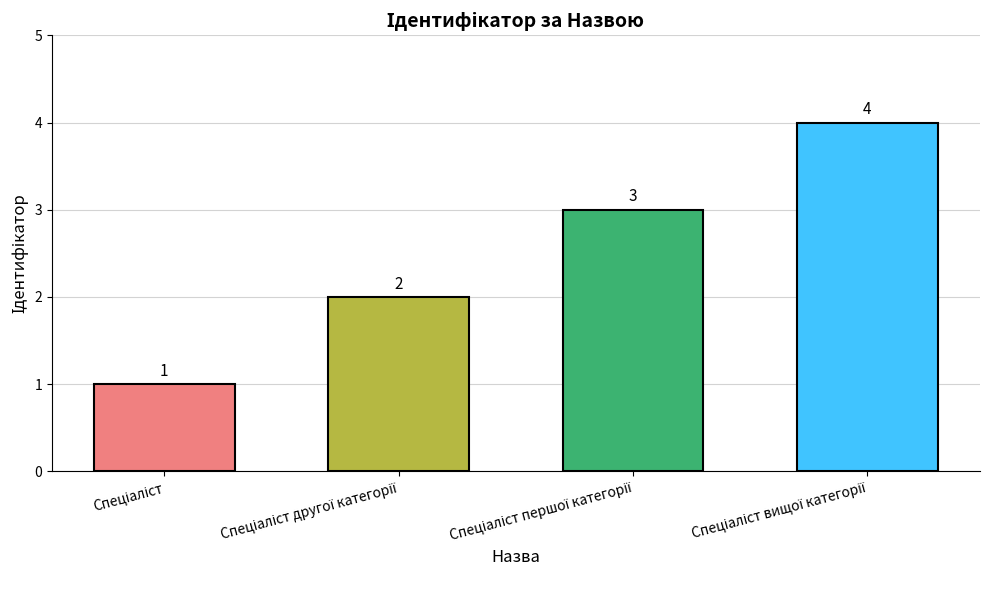

What is the maximum value shown in the chart?

4